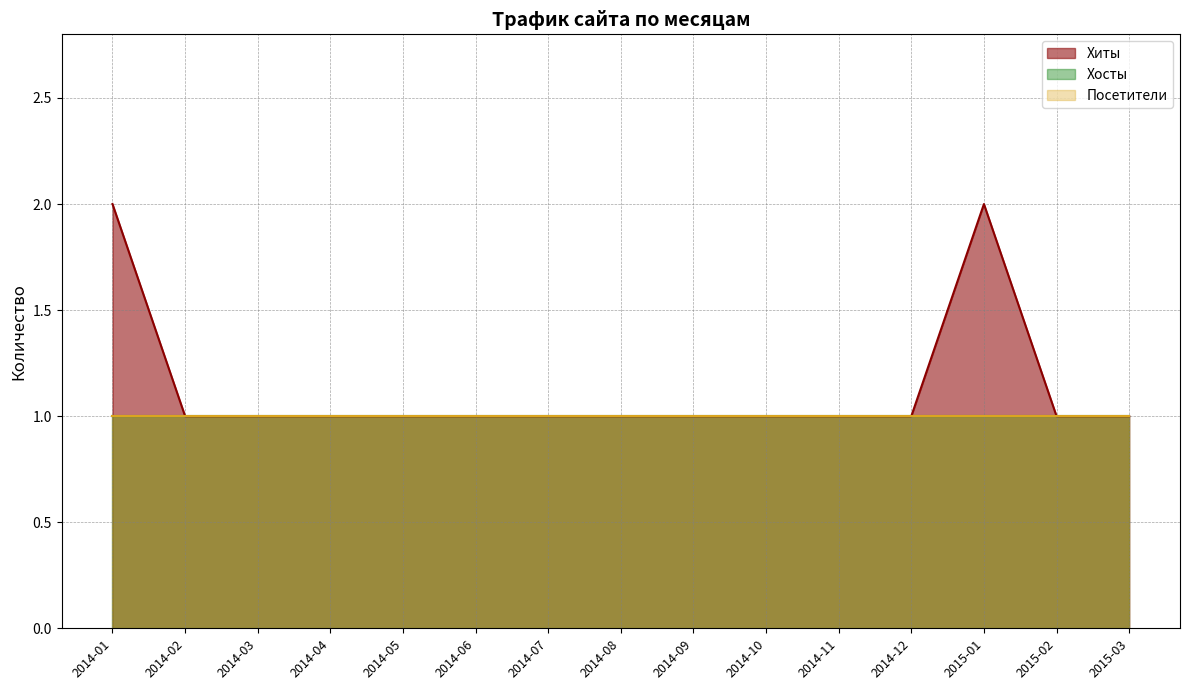

What value does the Посетители series have at 2014-02?

1